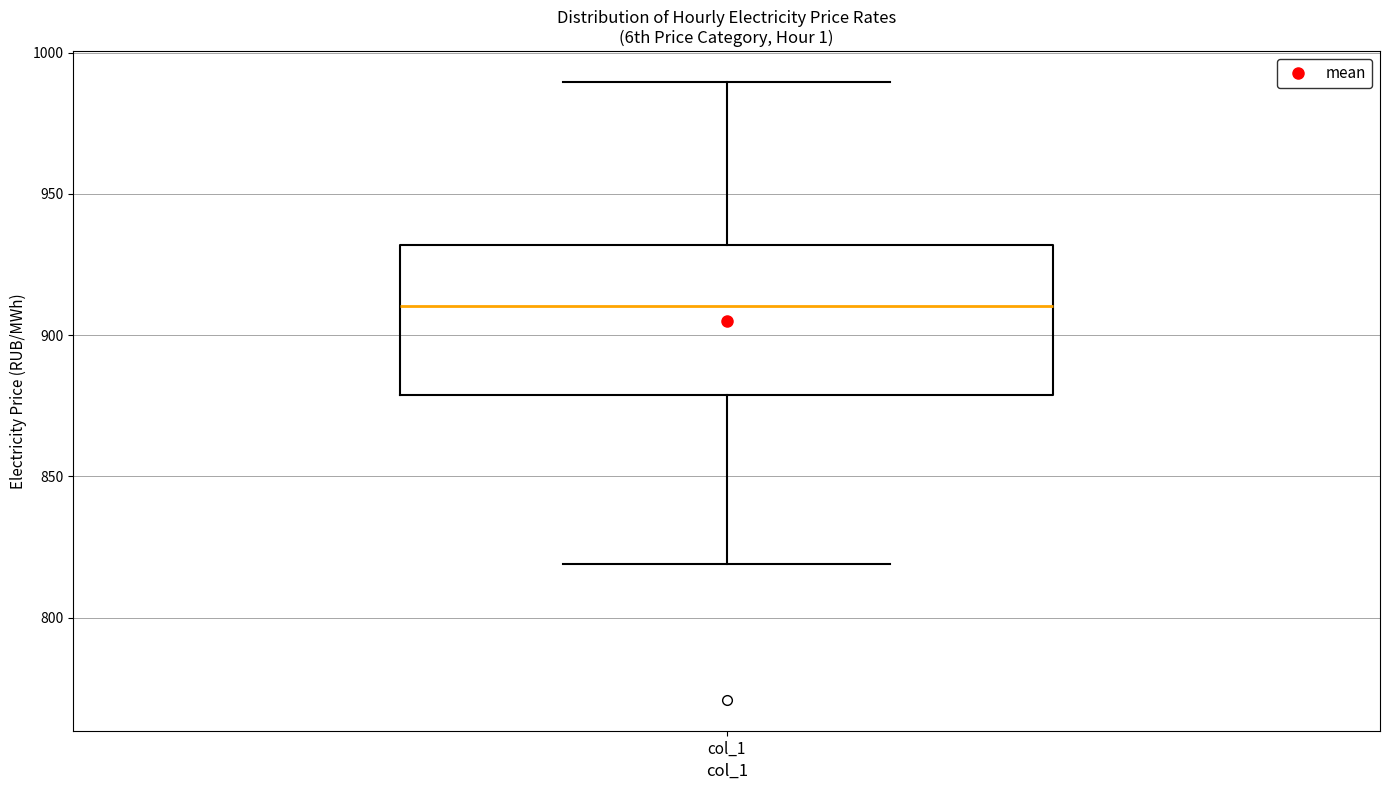

Read this box plot against the y-axis: the position of the median line, the range covered by the box, and the ends of both whiskers. The values are not printed on the chart, so give them approximately, as read against the axis.

median 910, box 880 to 930, whiskers 820 to 990